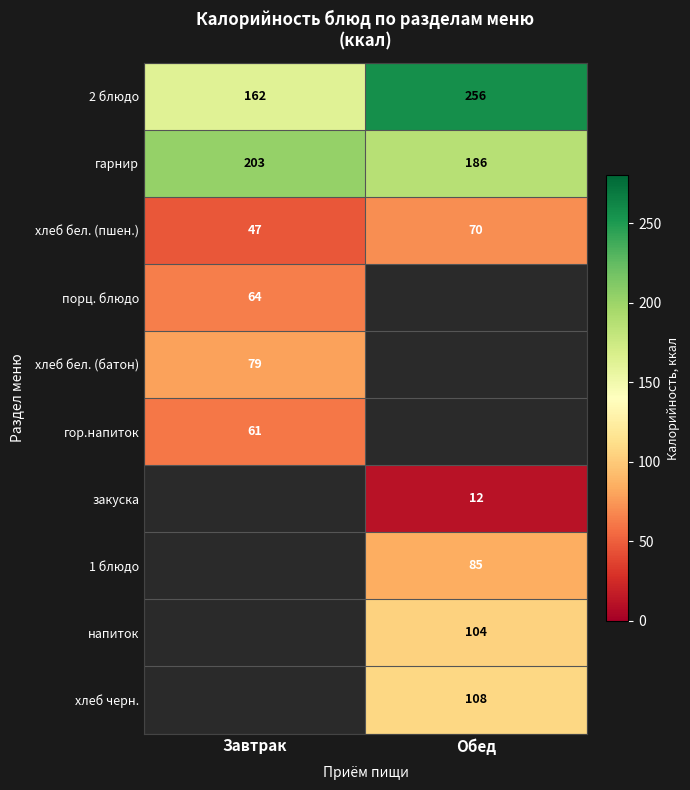

What is the difference between the maximum and minimum values in the гарнир series?

17